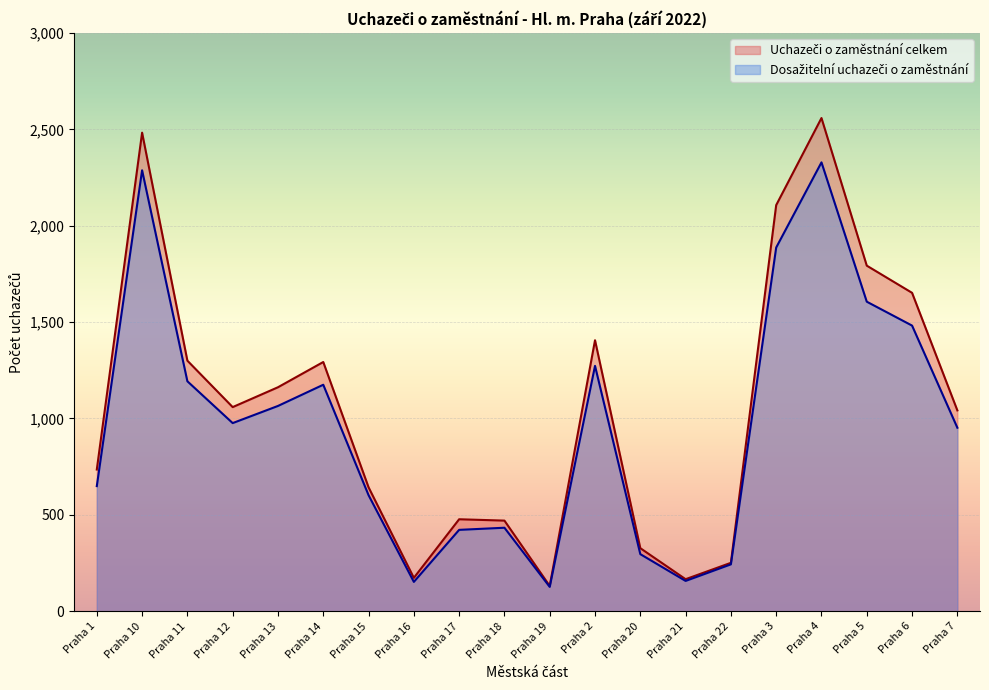

The value of Dosažitelní uchazeči o zaměstnání at Praha 16 is 152. True or false?

True